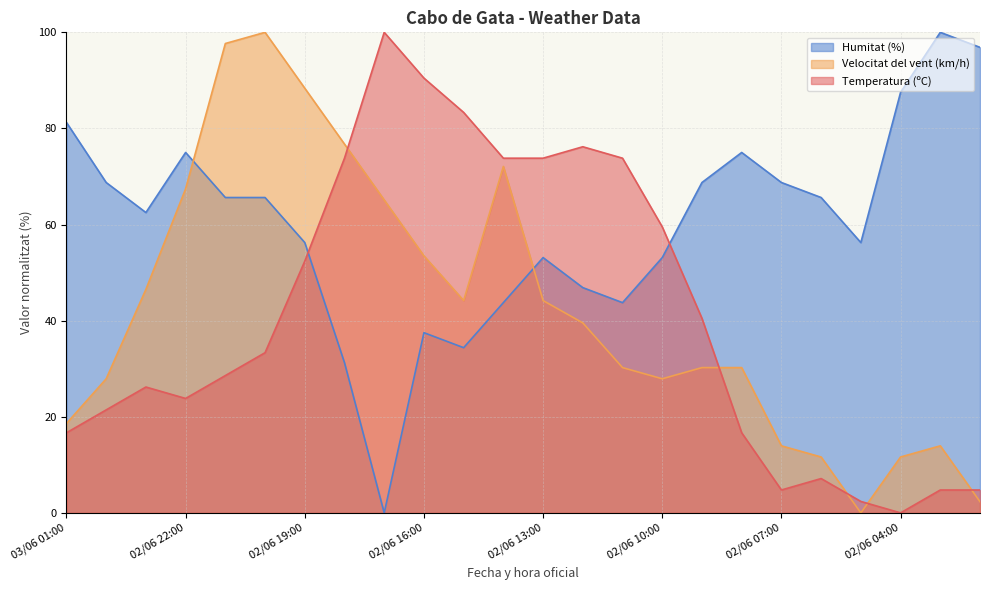

How many values in the Temperatura (ºC) series exceed 33?

12